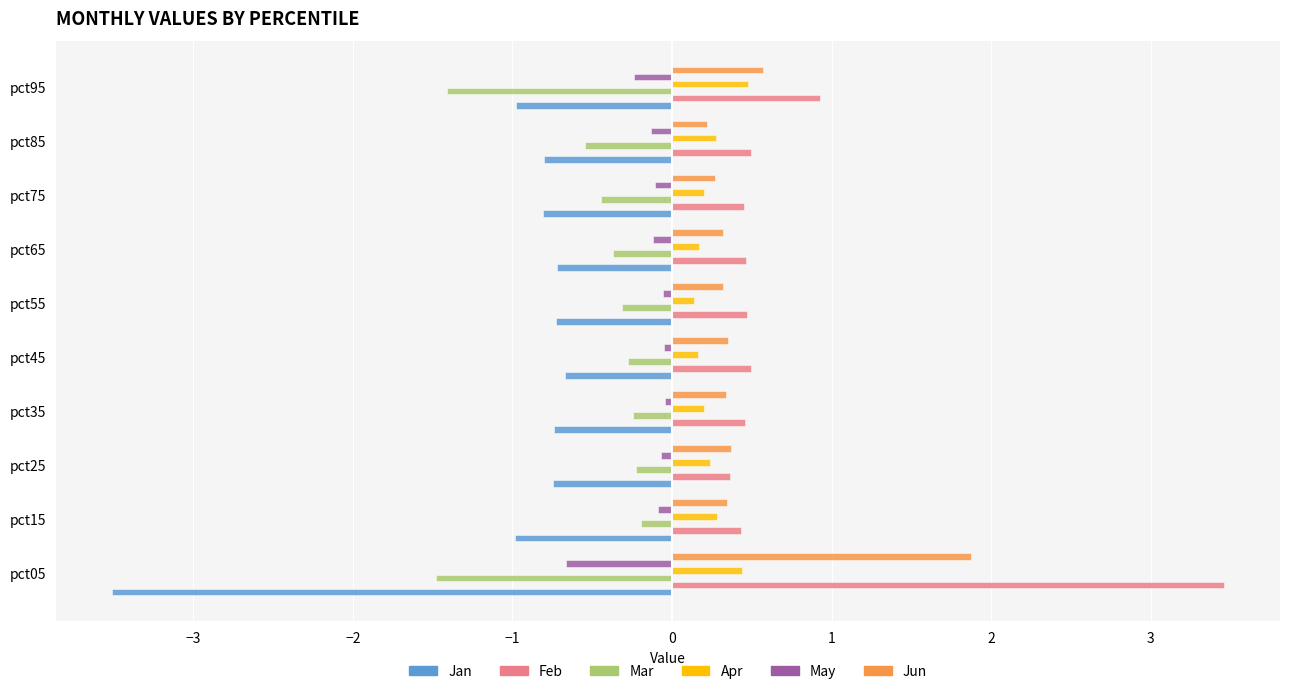

Which series changed the most between pct55 and pct95?

Mar